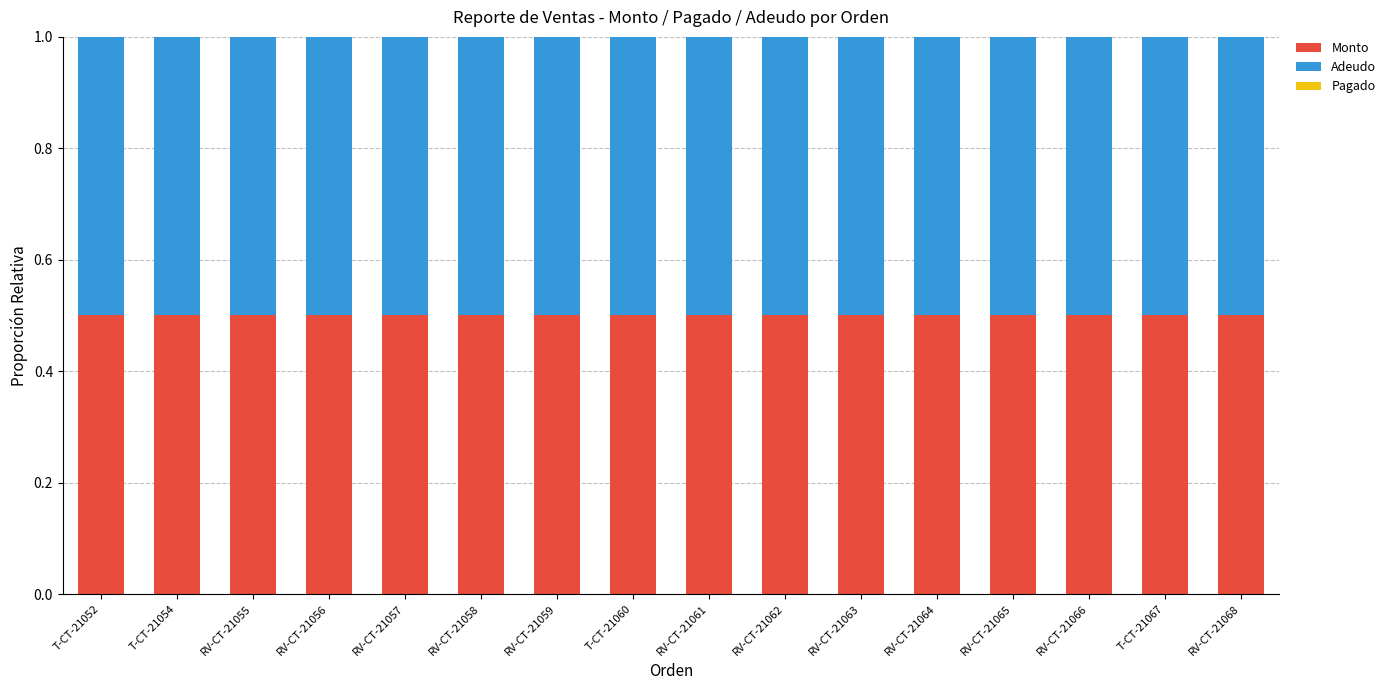

The Adeudo series shows 0.5 at T-CT-21054. True or false?

True